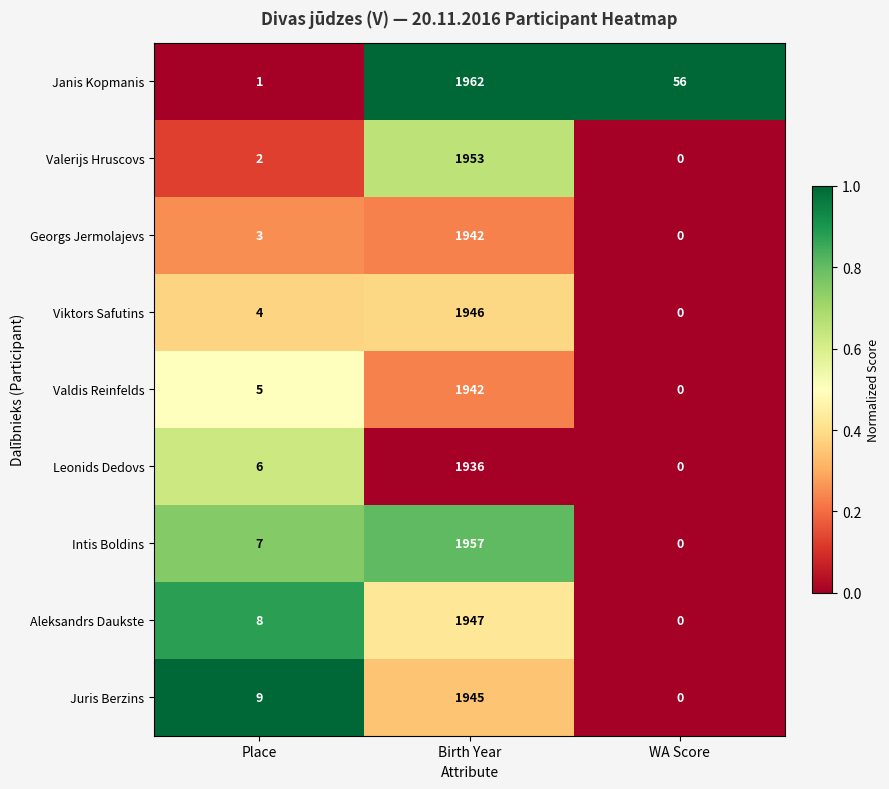

Reading right to left, transcribe all the data shown in this chart.

Janis Kopmanis: WA Score=56	Birth Year=1962	Place=1
Valerijs Hruscovs: WA Score=0	Birth Year=1953	Place=2
Georgs Jermolajevs: WA Score=0	Birth Year=1942	Place=3
Viktors Safutins: WA Score=0	Birth Year=1946	Place=4
Valdis Reinfelds: WA Score=0	Birth Year=1942	Place=5
Leonids Dedovs: WA Score=0	Birth Year=1936	Place=6
Intis Boldins: WA Score=0	Birth Year=1957	Place=7
Aleksandrs Daukste: WA Score=0	Birth Year=1947	Place=8
Juris Berzins: WA Score=0	Birth Year=1945	Place=9